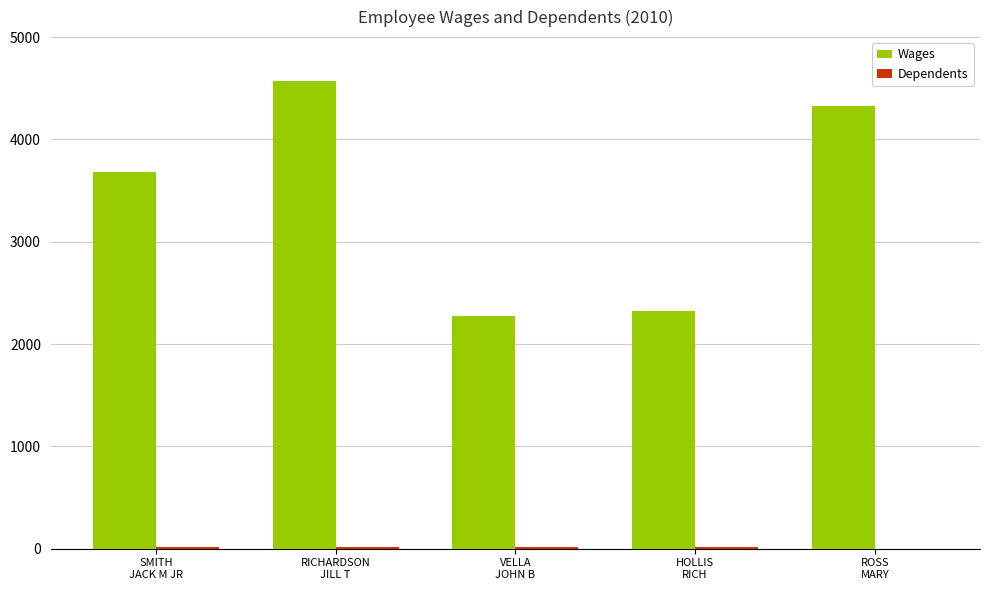

What is the sum of all Wages values?

17178.0